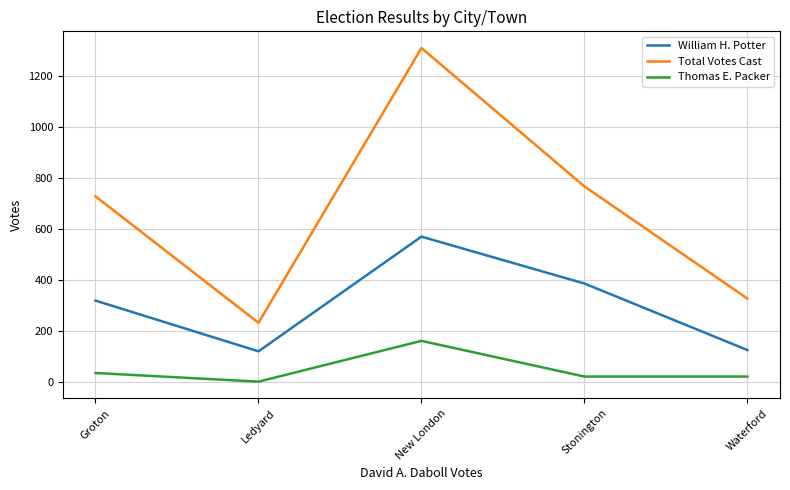

What is the total value across all series at New London?

2041